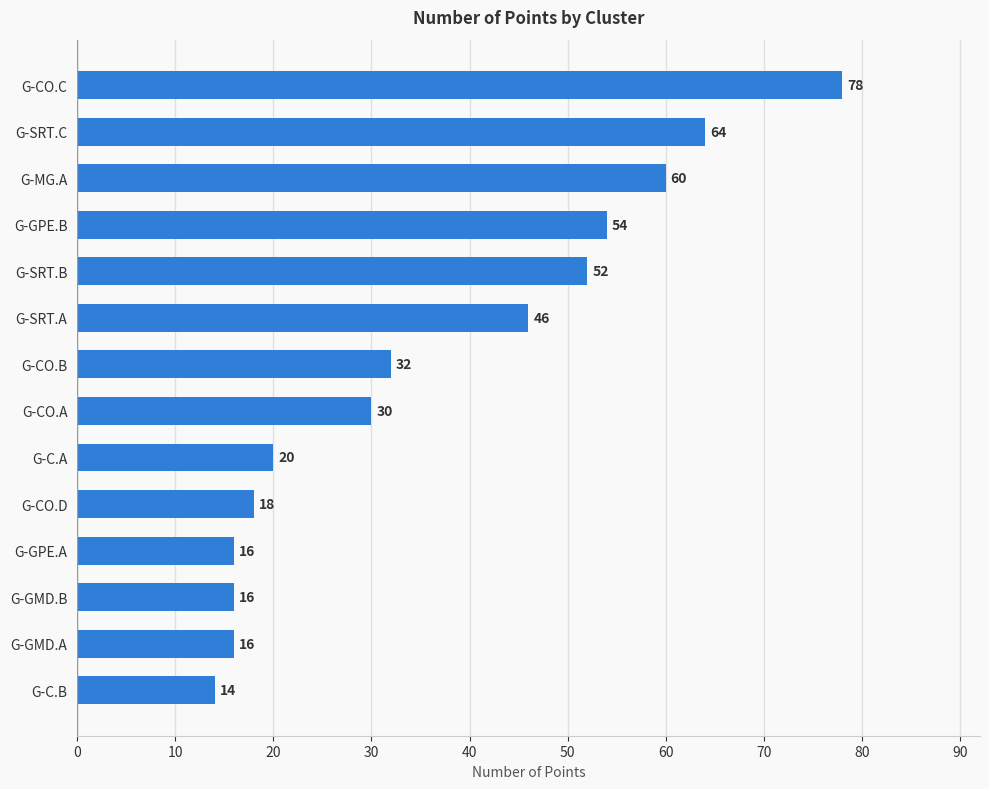

True or false: the data shows 113 at G-CO.C.

False